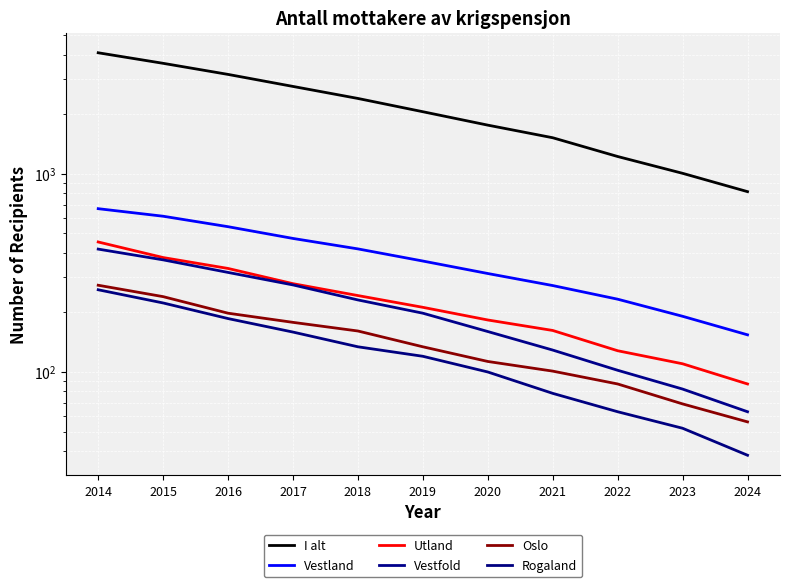

True or false: Utland and I alt cross at least once.

False